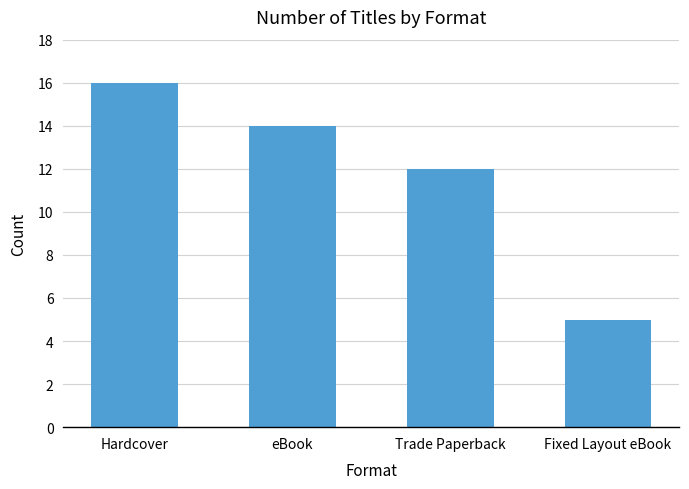

What is the greatest value displayed?

16